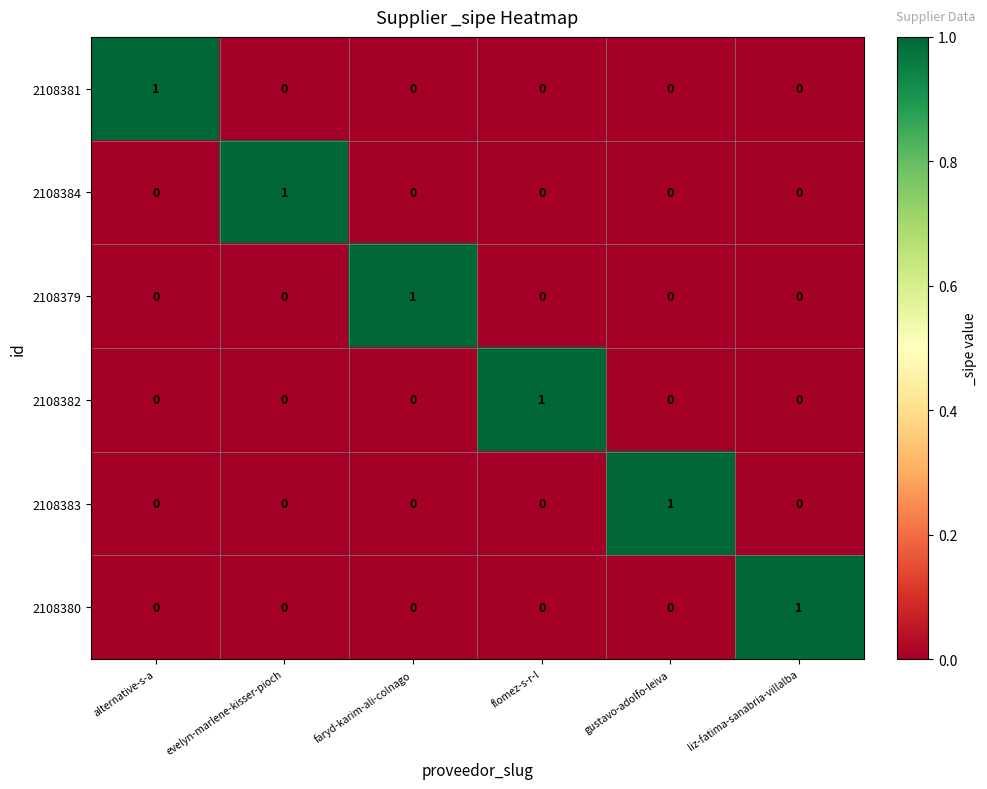

Count the 2108380 values in the range 0 to 1.

6